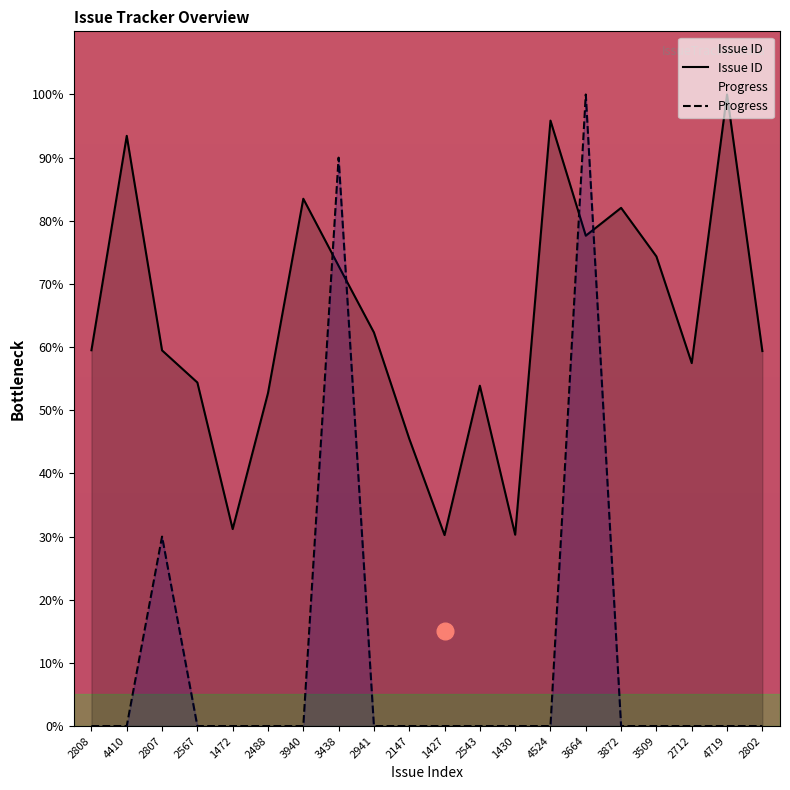

What is the highest value of the Progress series?

100.0